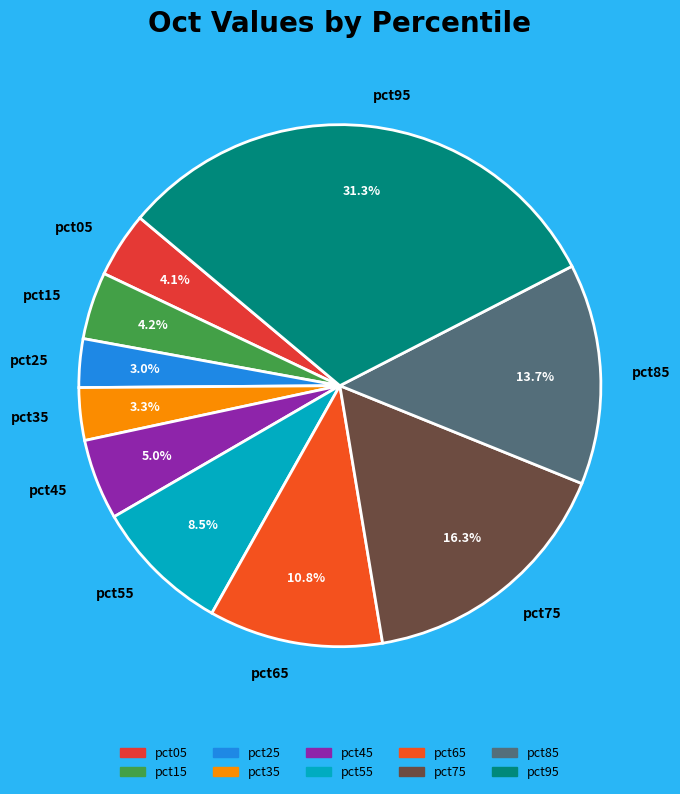

To the nearest percent, what is the combined percentage of pct65 and pct55?

19%